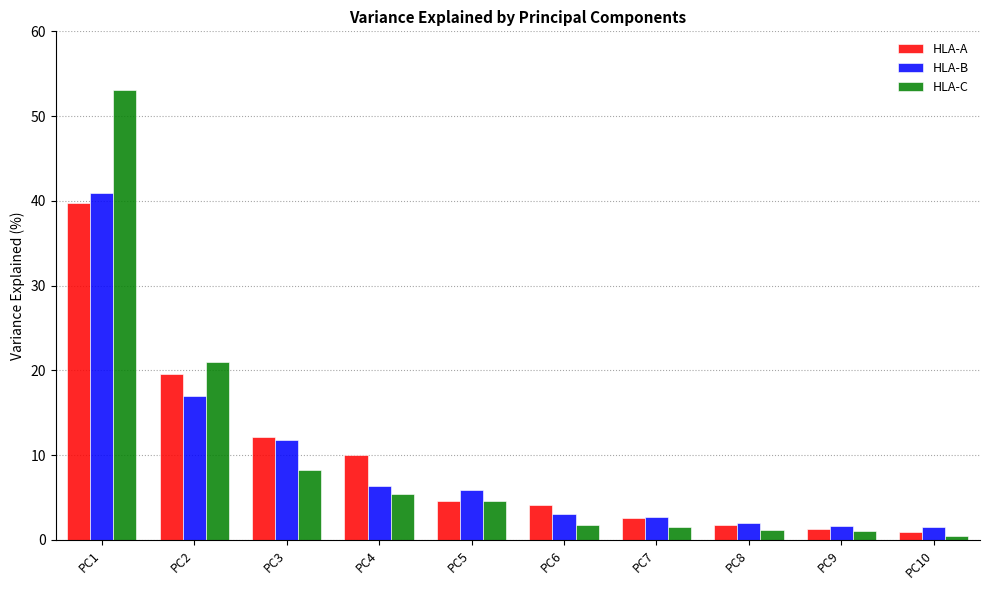

What are all the series names shown in the legend?

HLA-A, HLA-B, HLA-C